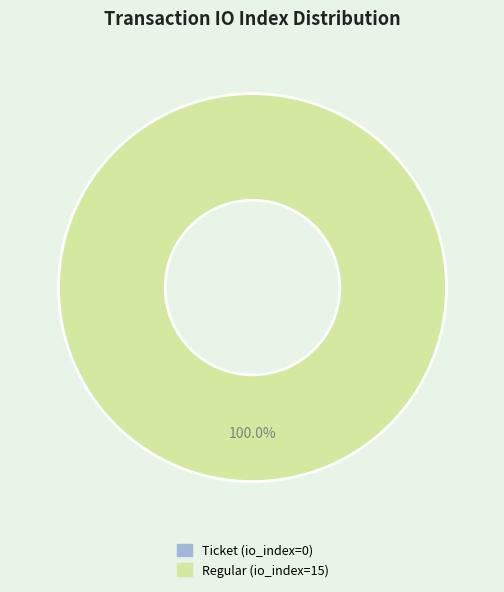

Is it true that Ticket (io_index=0) is 0% of the pie?

True